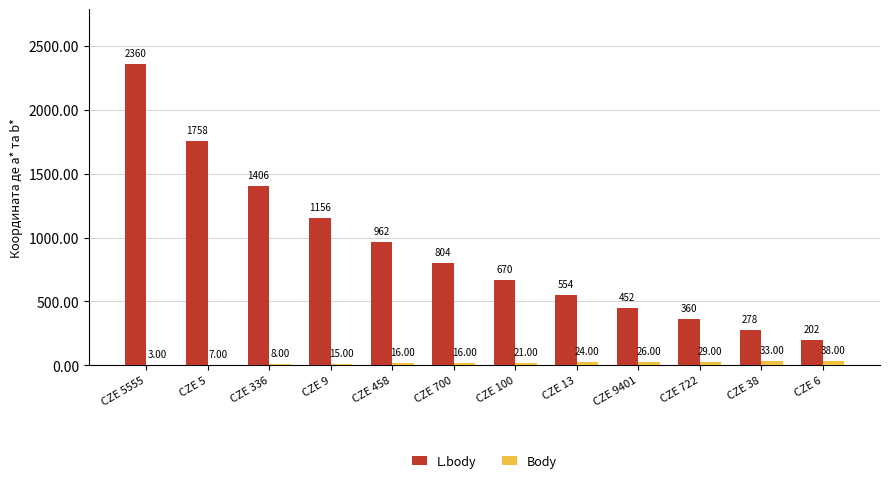

Which series has the largest total across all categories?

L.body